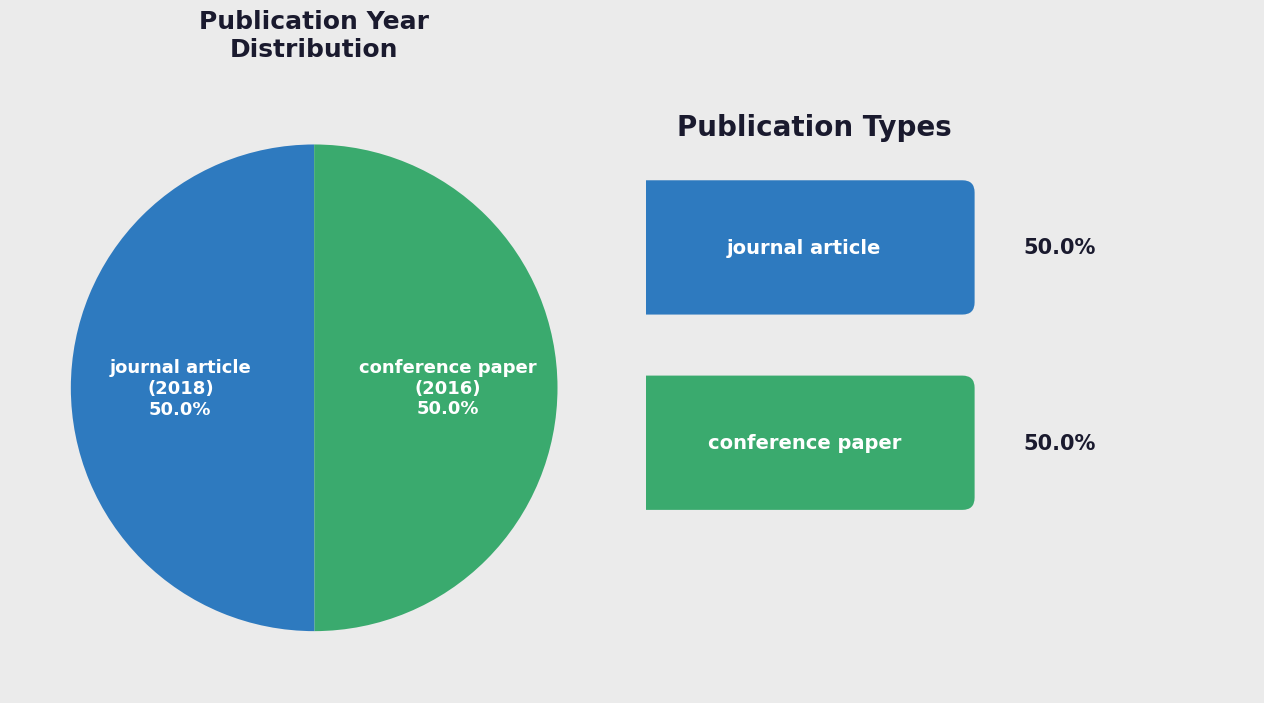

What is the ratio of the value at conference paper (2016) to the value at journal article (2018)?

1.0